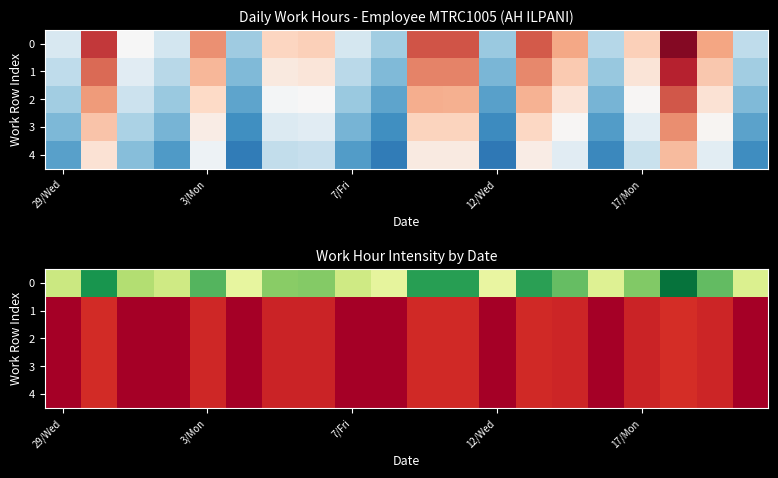

What is the difference between the highest and lowest values at 18?

12.3